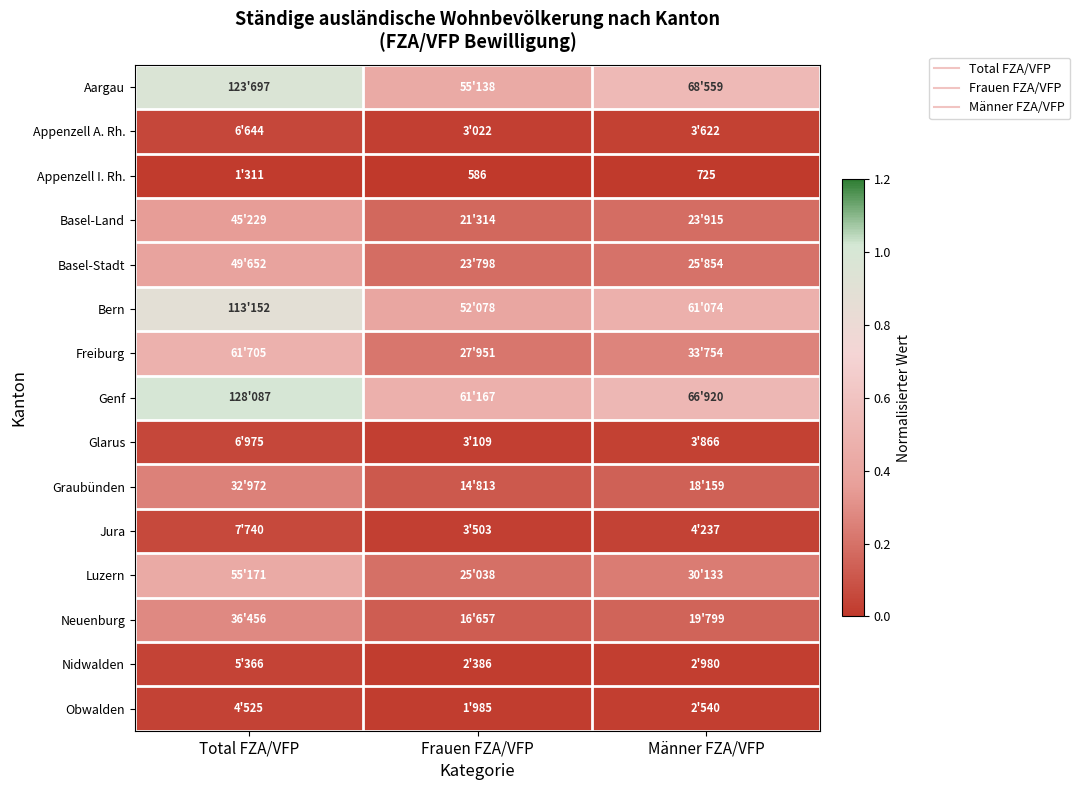

Which category has the lowest value in the Jura series?

Frauen FZA/VFP